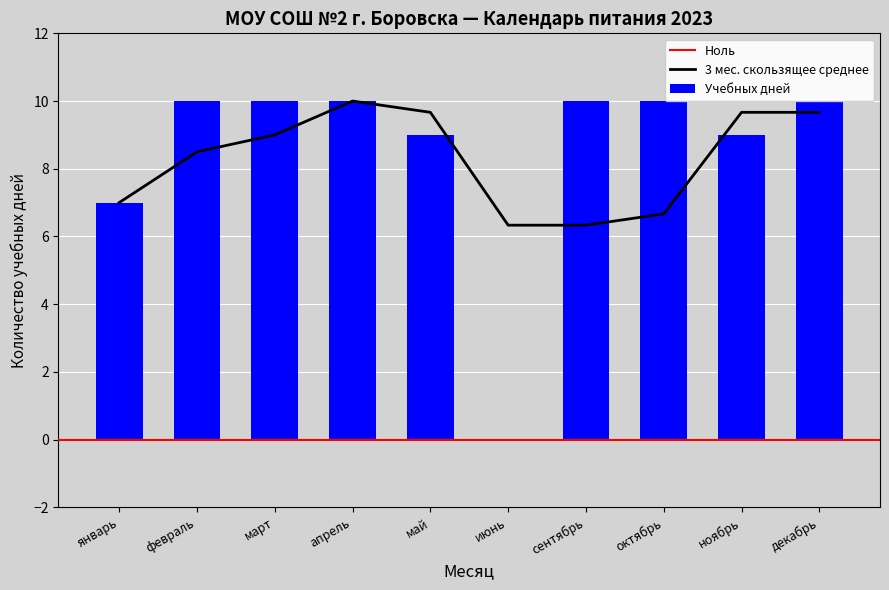

At which label does 7 Day Moving Average reach its peak?

апрель